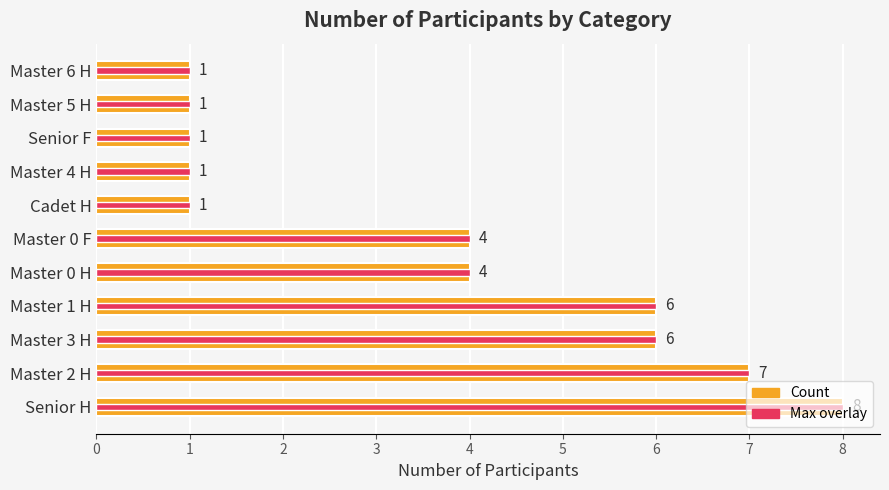

What is the minimum value shown in the chart?

1